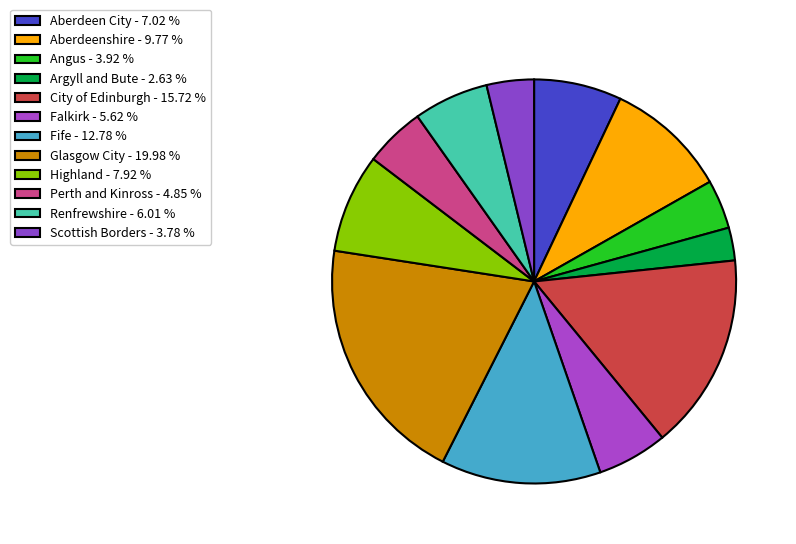

To the nearest percent, what is the average slice percentage?

8%